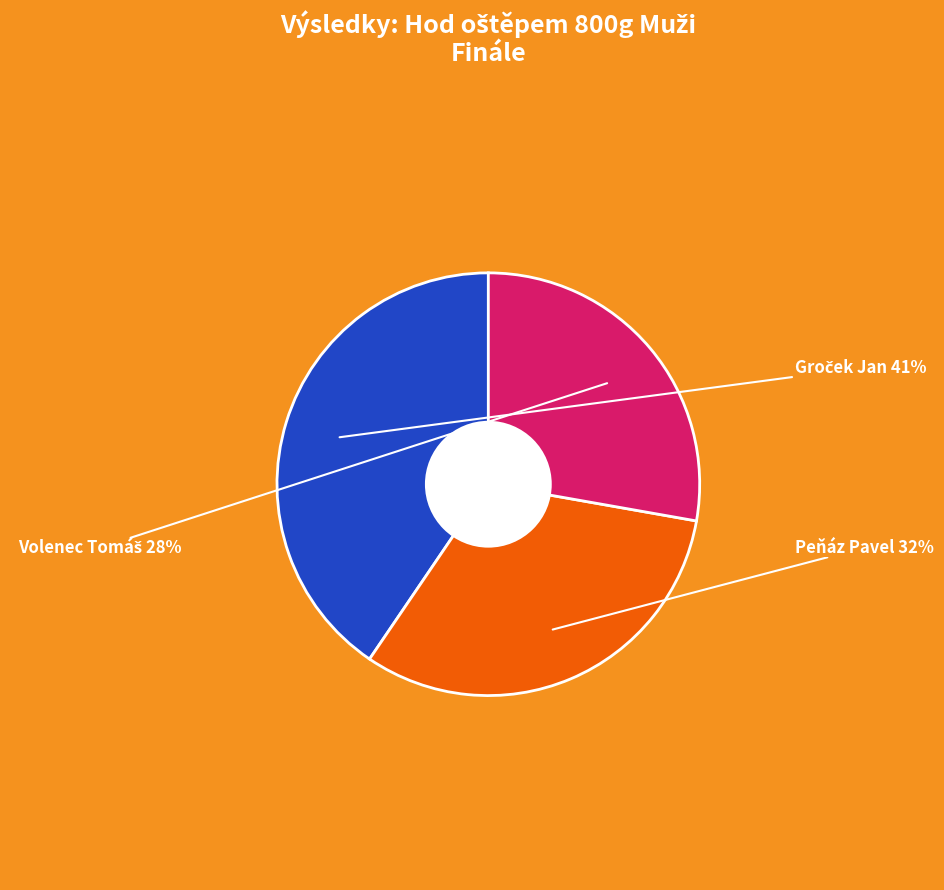

To the nearest percent, what is the difference between the largest and smallest slice percentages?

13%